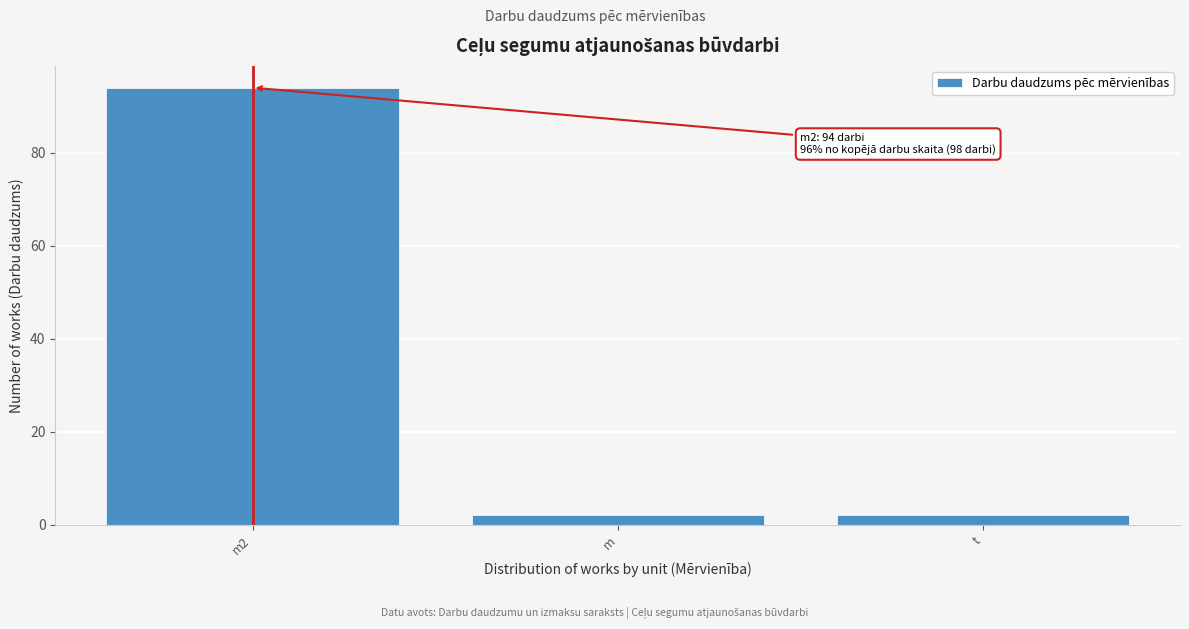

Reading left to right, list all the values displayed in this chart.

94	2	2